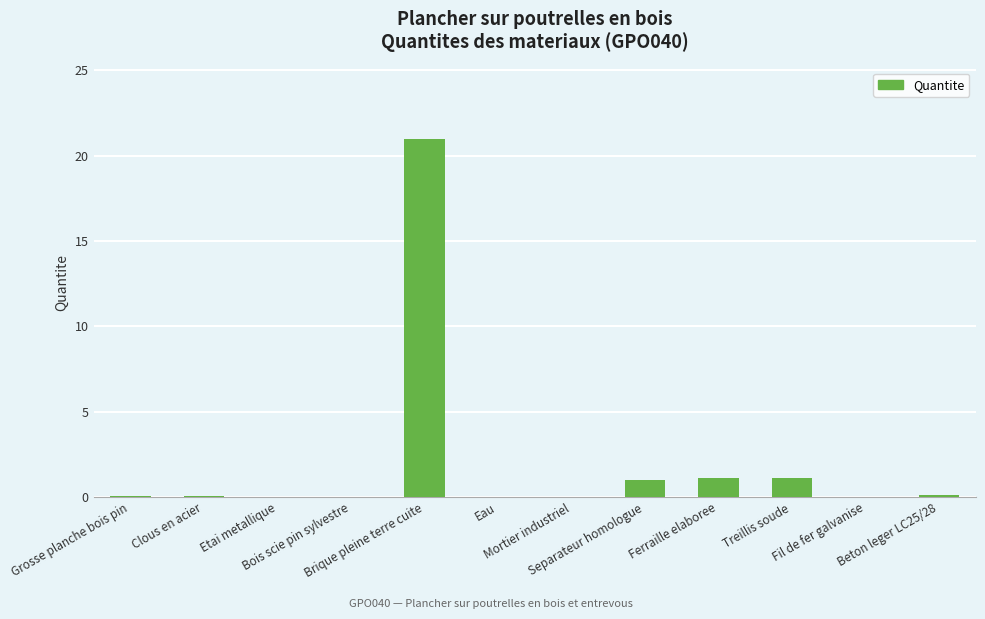

What is the average value?

2.0